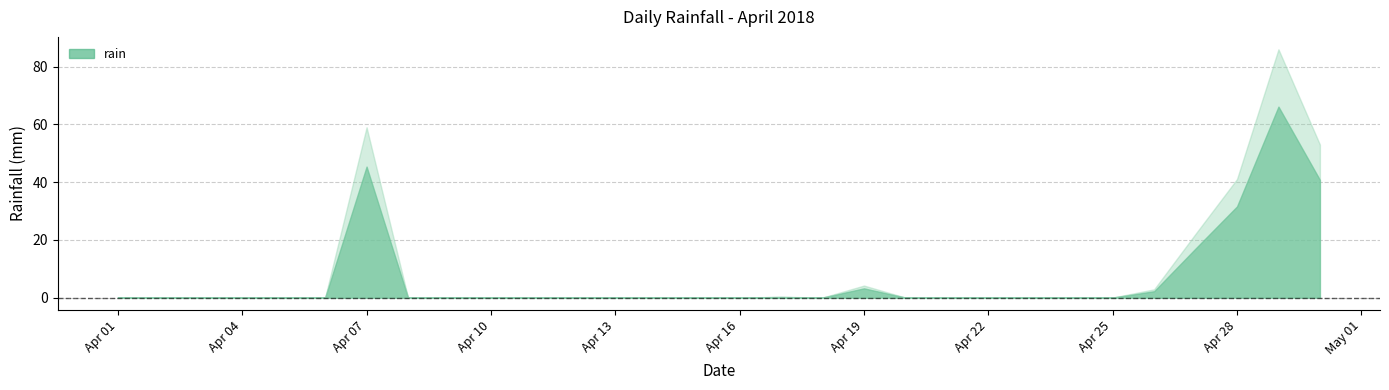

At which category does the chart reach its minimum across all series?

2018-04-01